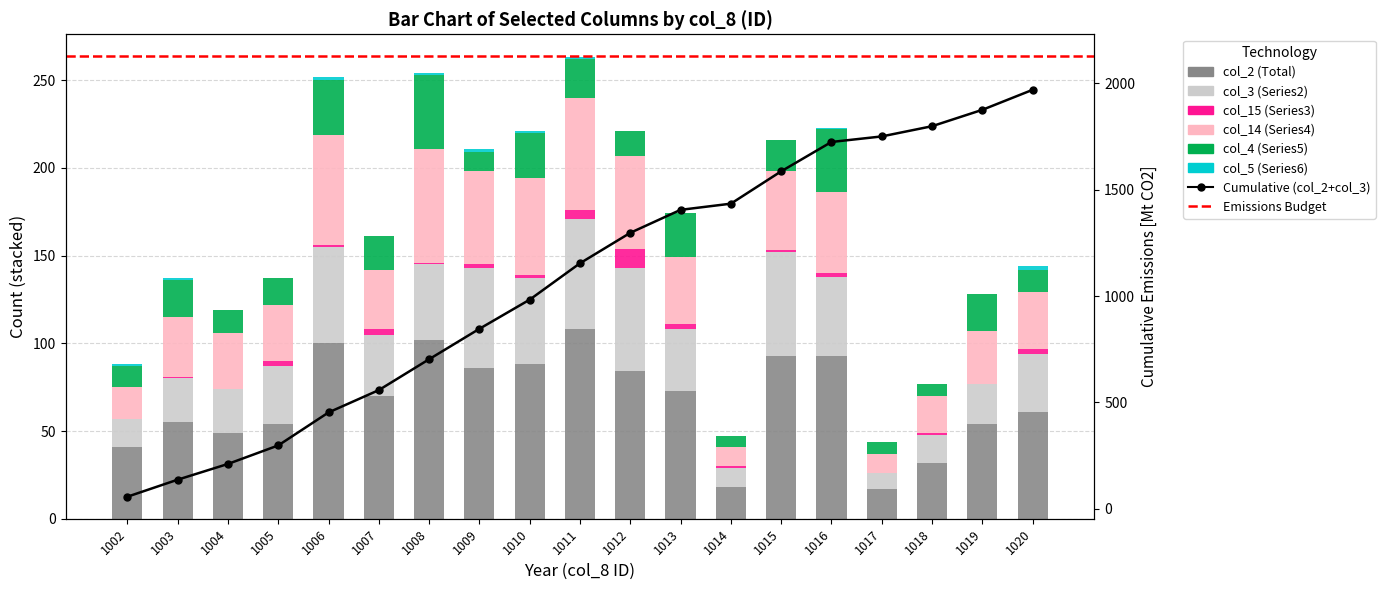

What are all the series names shown in the legend?

col_2, col_3, col_15, col_14, col_4, col_5